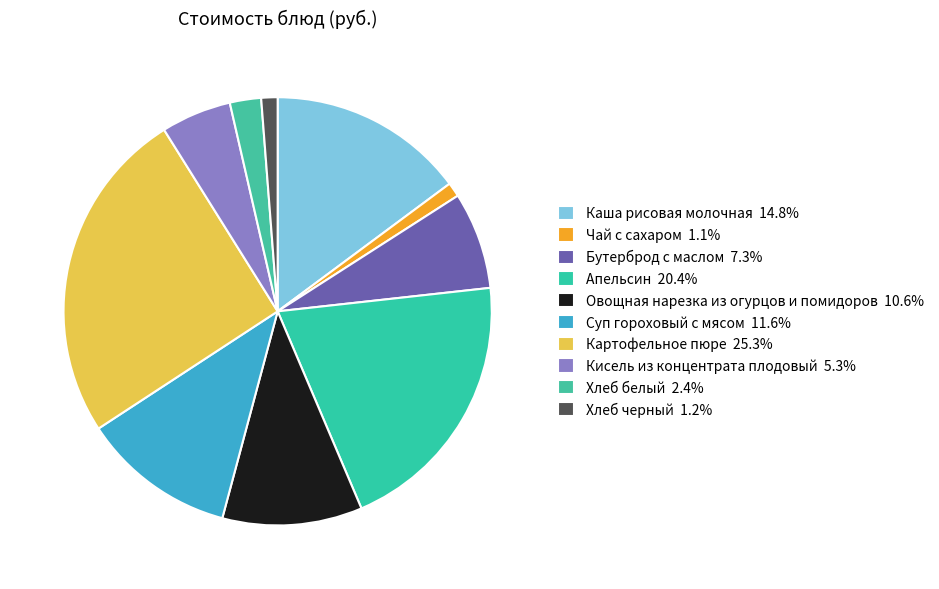

Does Кисель из концентрата плодовый account for over 50% of the chart?

No